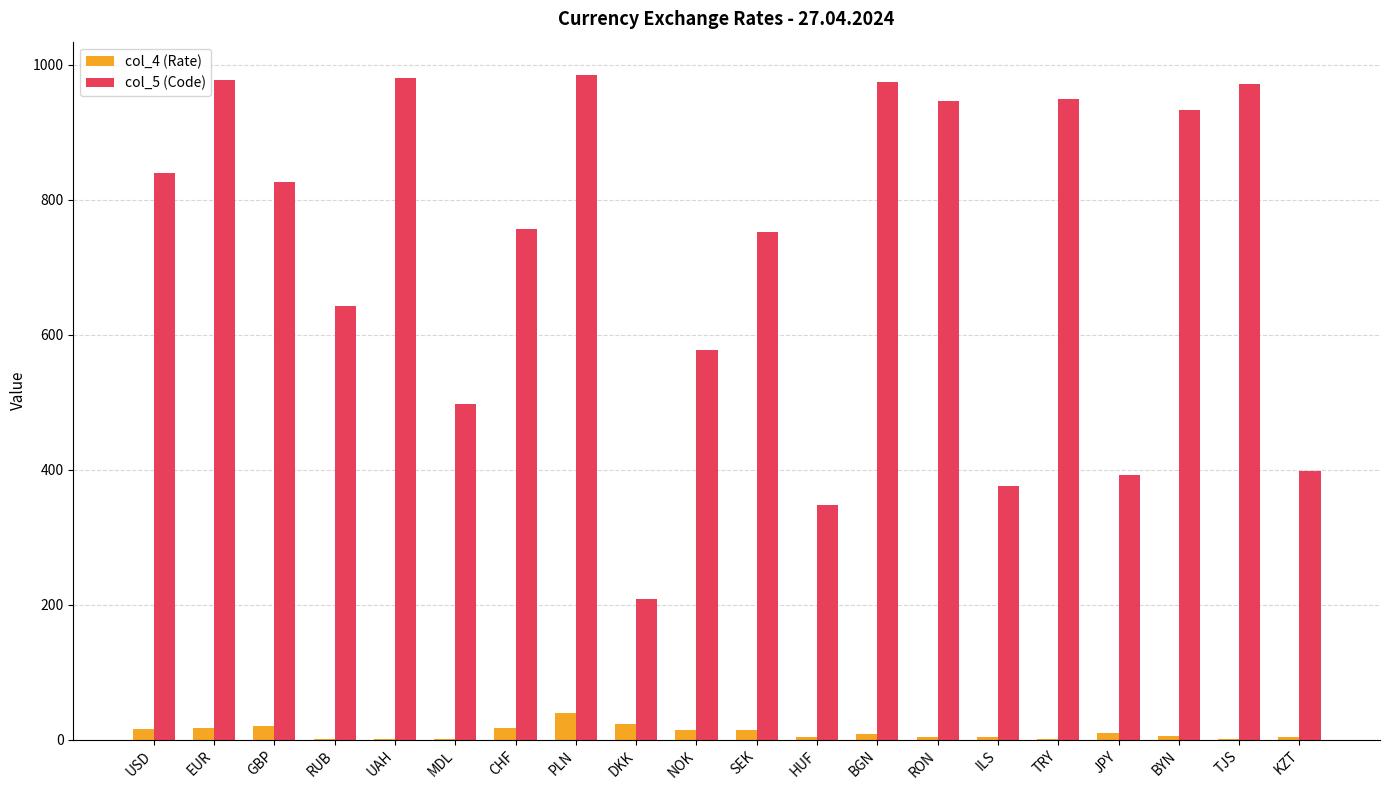

How many data points does each series have?

20